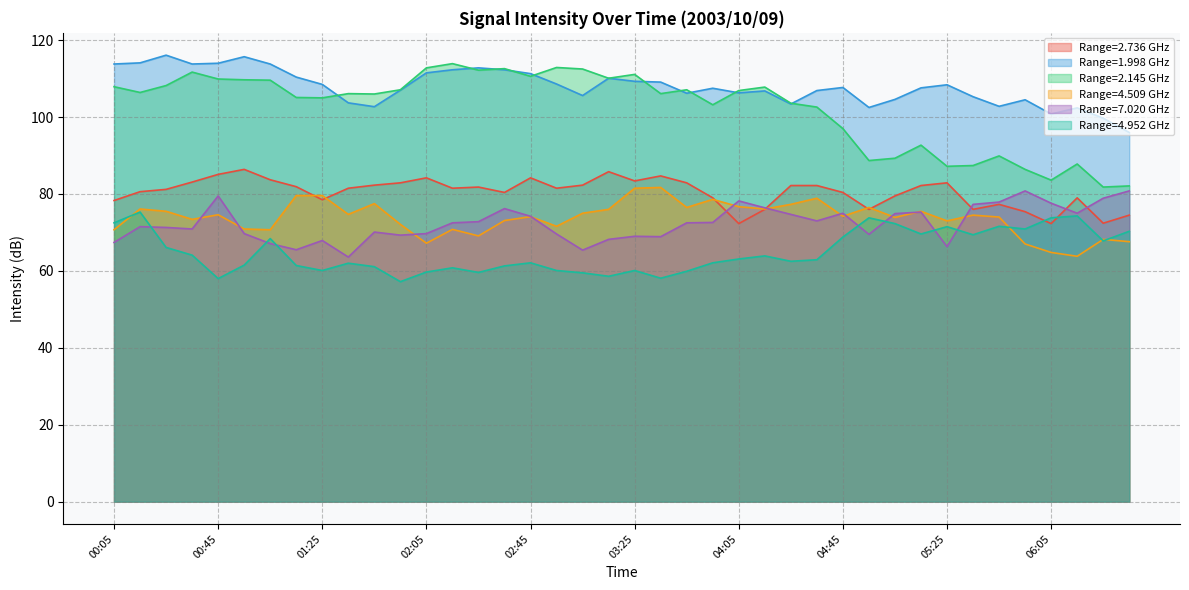

What is the label of the 12th point from the right?

04:45